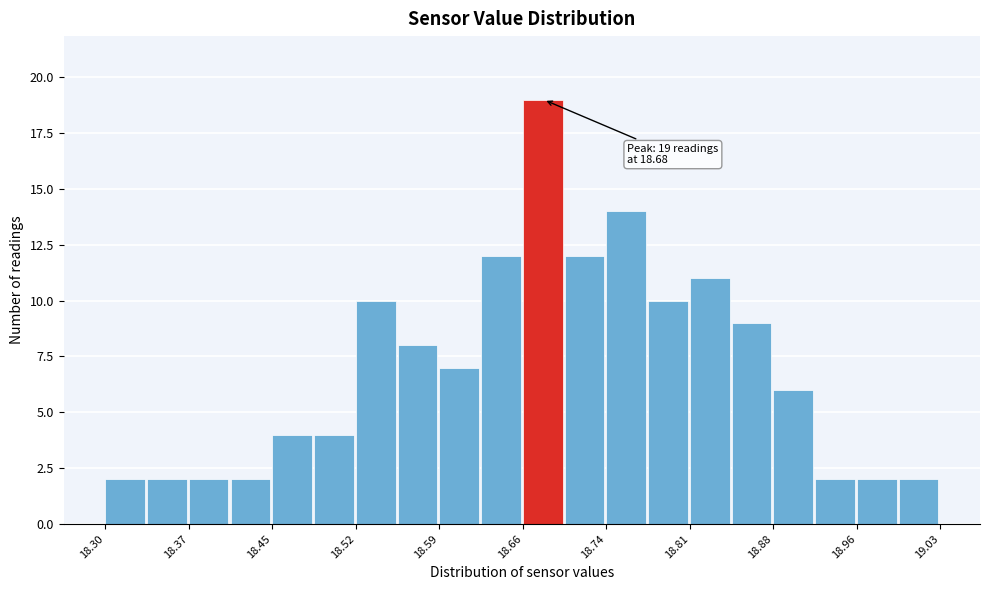

Read against the x-axis, roughly where is the centre of the tallest bar?

18.68